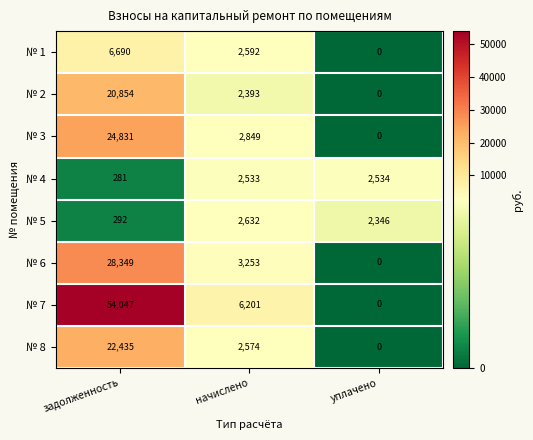

Is it true that № 6 equals 28349 at задолженность?

True